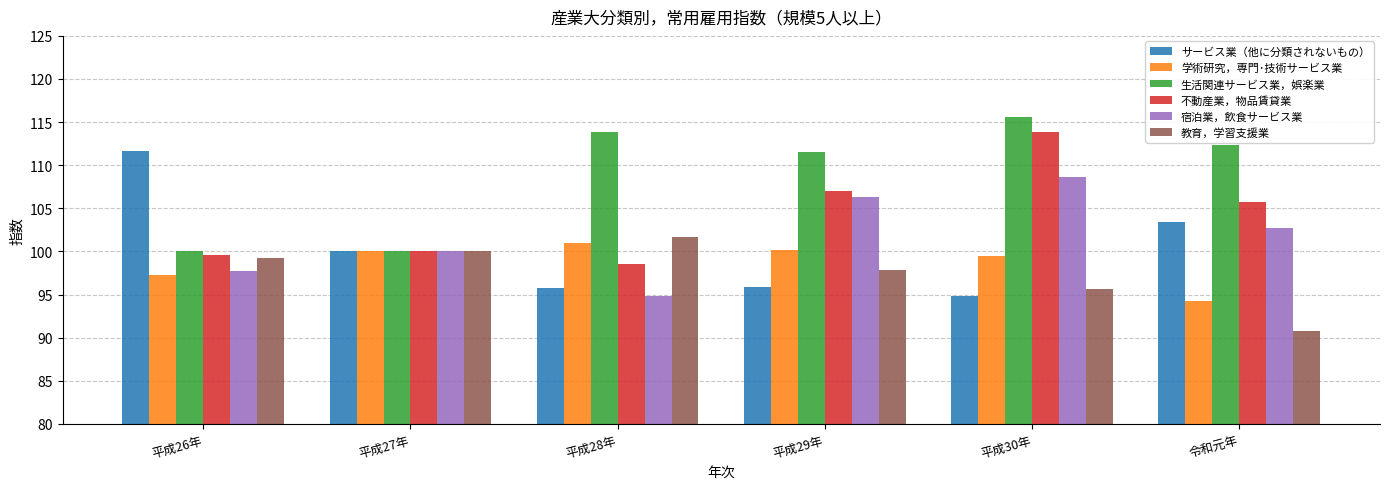

How many values in the 宿泊業，飲食サービス業 series exceed 102?

3